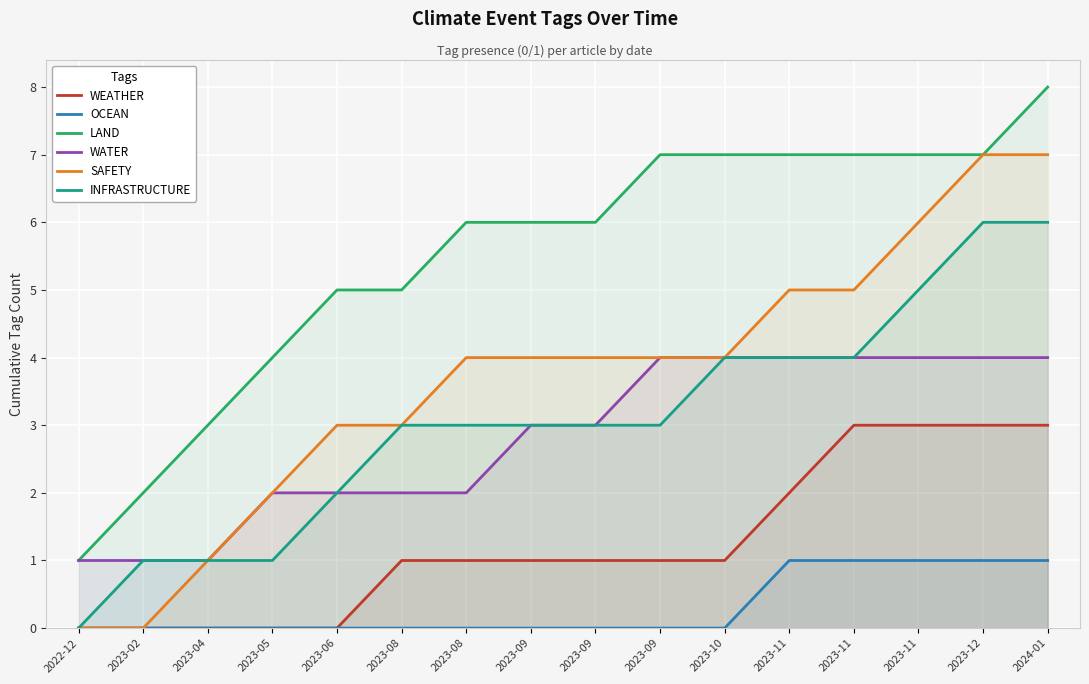

The WEATHER series shows 1 at 2023-08. True or false?

True